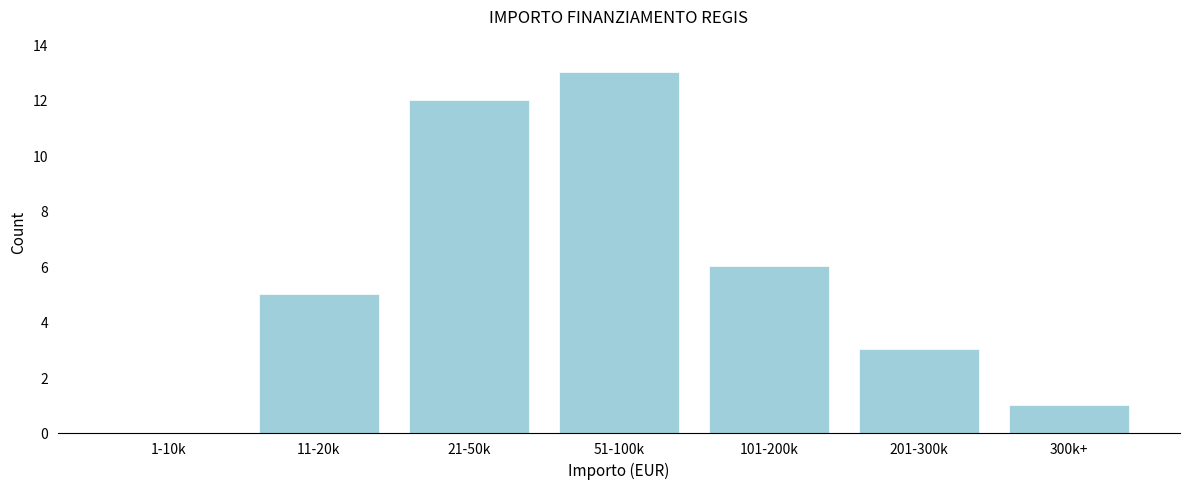

Reading left to right, extract all data points from this chart.

1-10k=0	11-20k=5	21-50k=12	51-100k=13	101-200k=6	201-300k=3	300k+=1